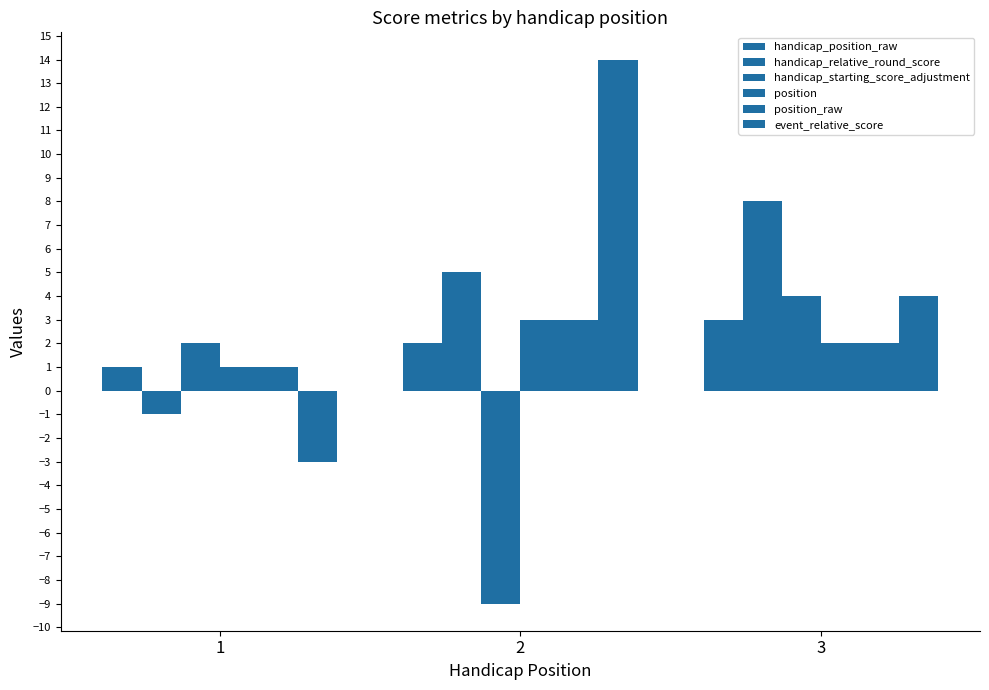

What is the value of the handicap_starting_score_adjustment bar at the 1st from the left?

2